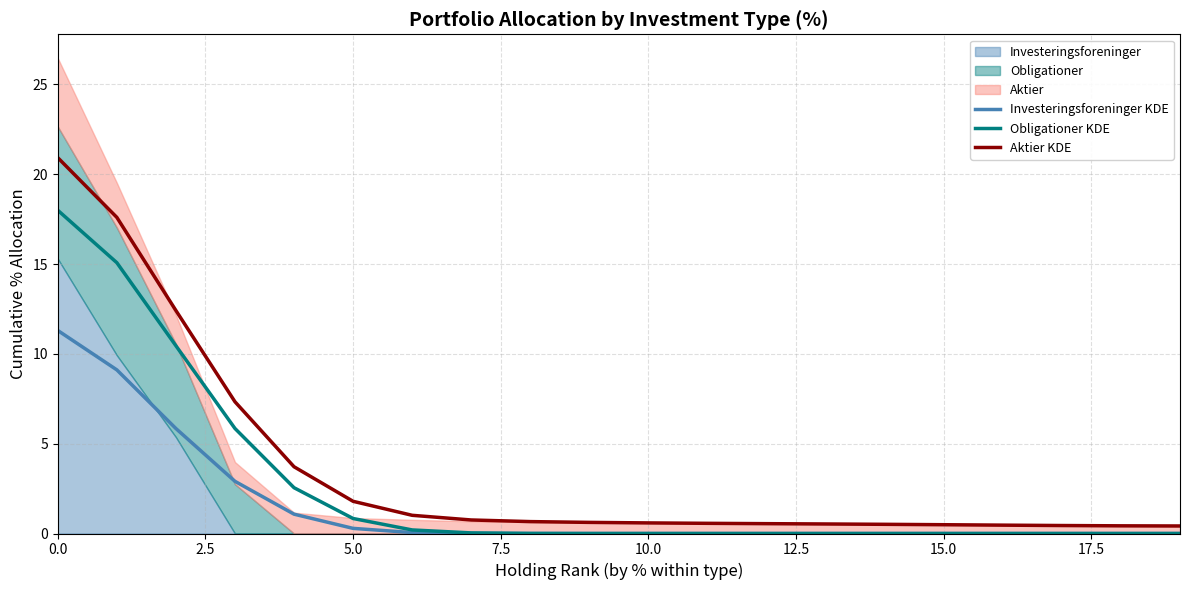

Reading left to right, what are all the values shown in this chart?

Investeringsforeninger KDE: 11.3	9.1	5.8	2.9	1.1	0.3	0.1	0.0	0.0	0.0	0.0	0.0	0.0	0.0	0.0	0.0	0.0	0.0	0.0	0.0
Obligationer KDE: 18.0	15.1	10.5	5.8	2.5	0.8	0.2	0.0	0.0	0.0	0.0	0.0	0.0	0.0	0.0	0.0	0.0	0.0	0.0	0.0
Aktier KDE: 20.9	17.6	12.4	7.3	3.7	1.8	1.0	0.8	0.7	0.6	0.6	0.6	0.5	0.5	0.5	0.5	0.5	0.4	0.4	0.4